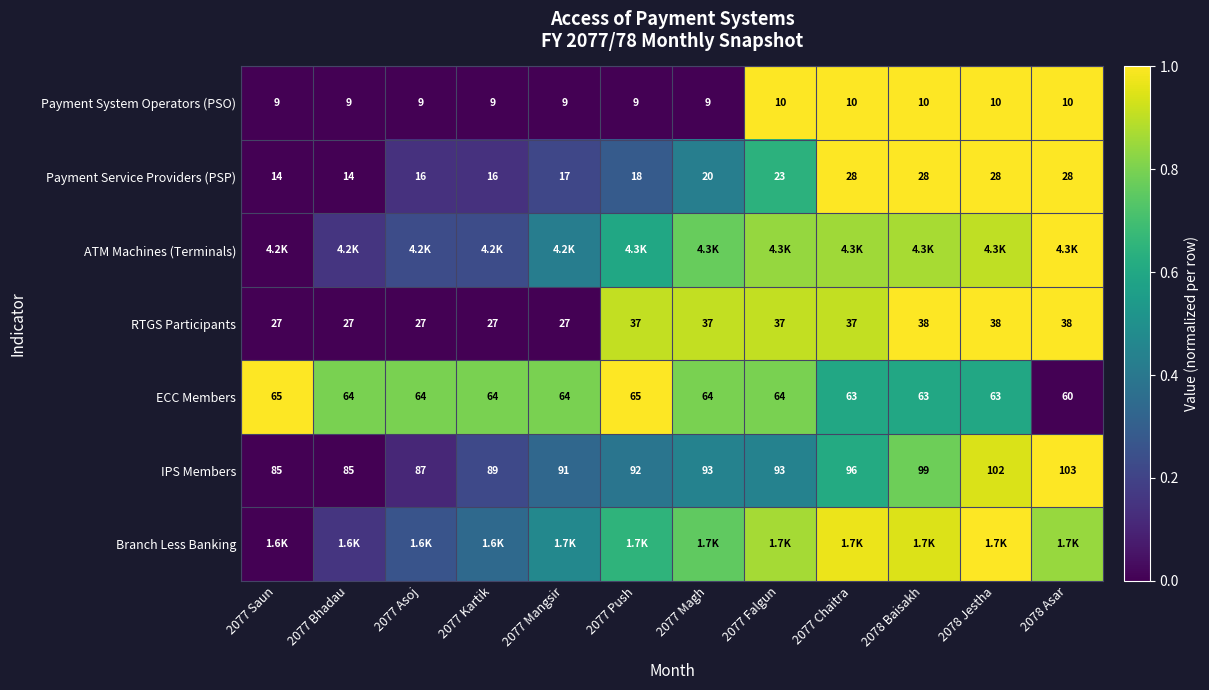

How many data points in Payment Service Providers (PSP) are less than 20?

6